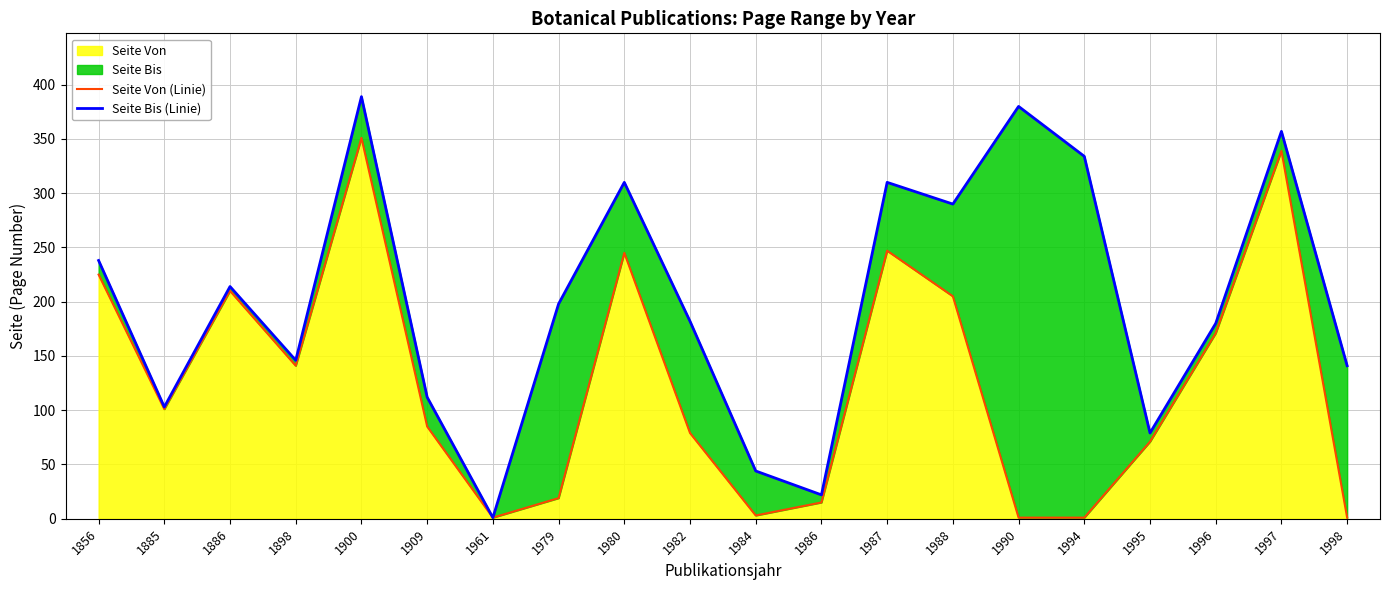

How many distinct data groups are displayed?

2